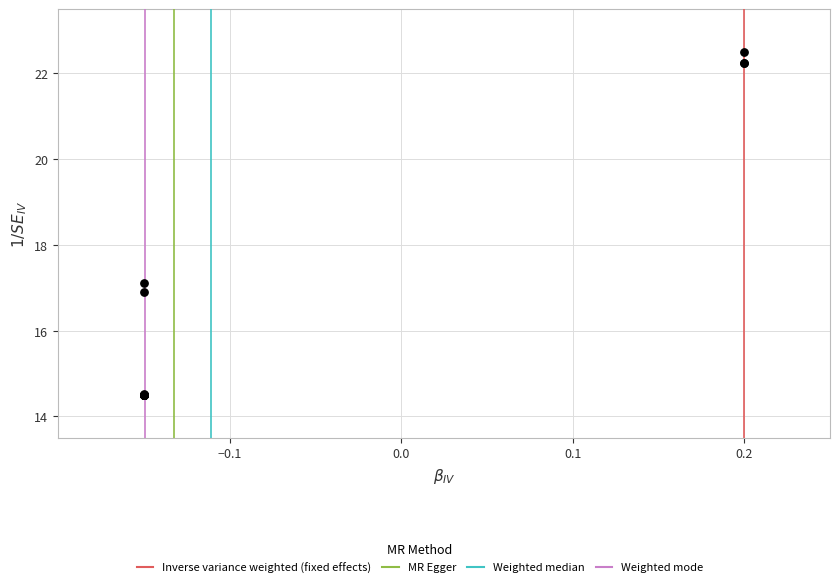

What Y value in the scatter plot is closest to 18?

17.1